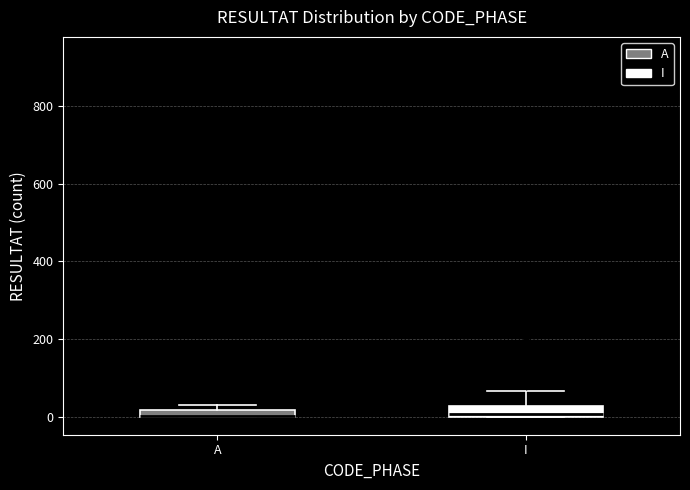

Where is the upper edge of the box for A on the y-axis? The values are not printed on the chart, so give them approximately, as read against the axis.

20